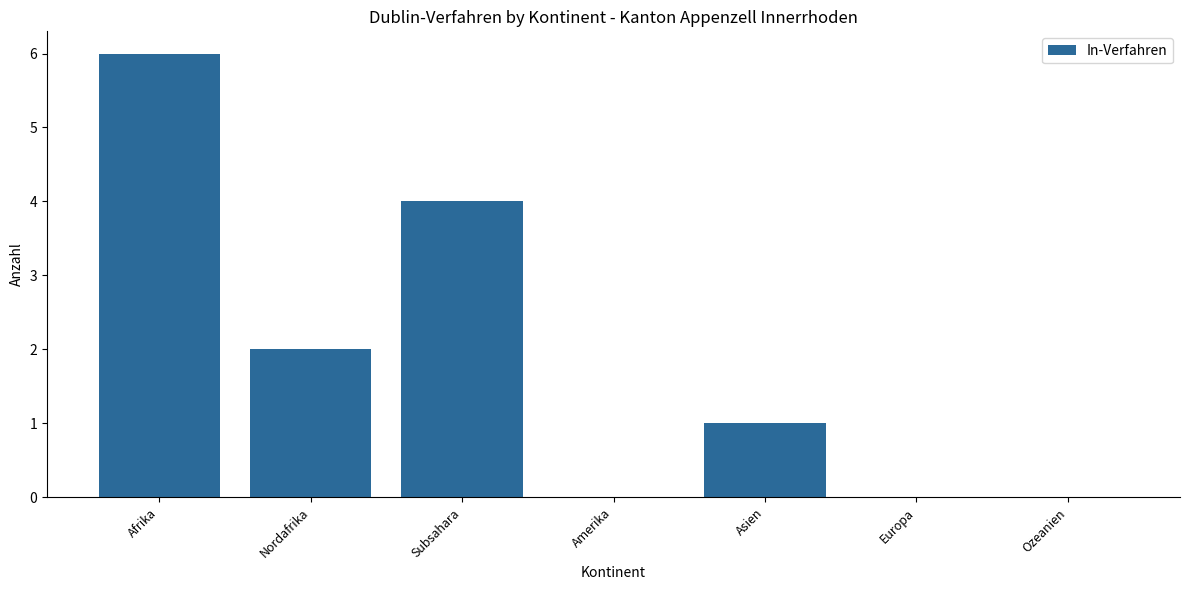

Which label corresponds to the largest value in the chart?

Afrika